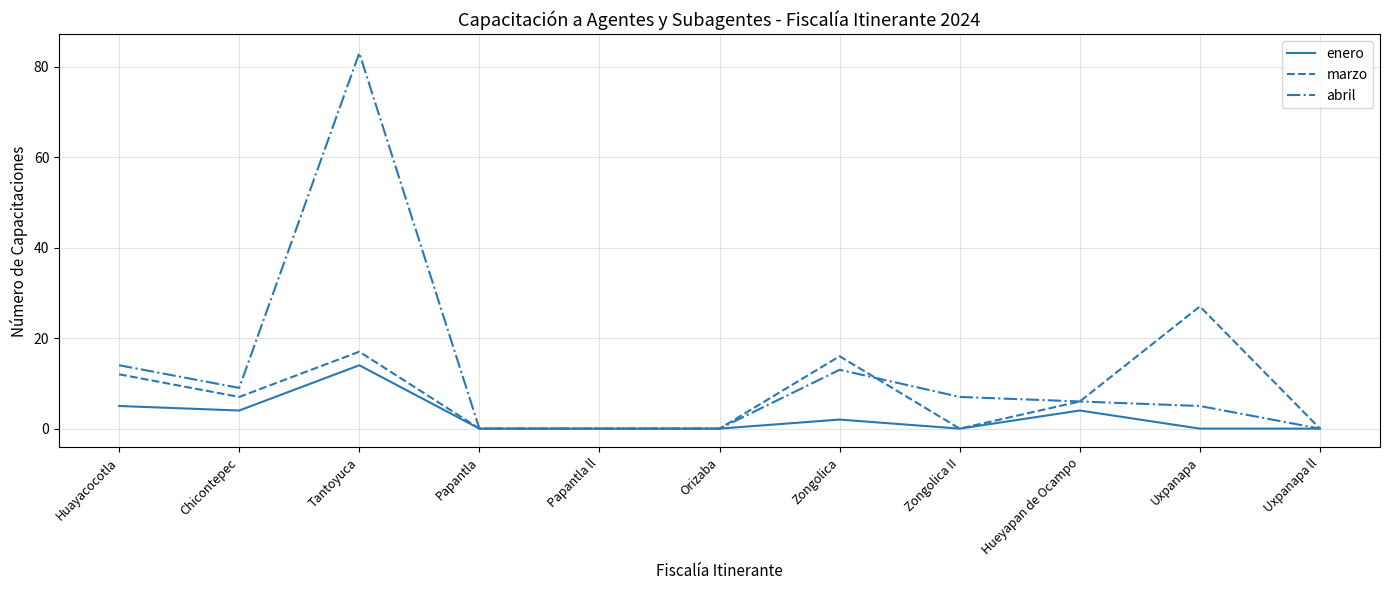

What is the highest value of the abril series?

83